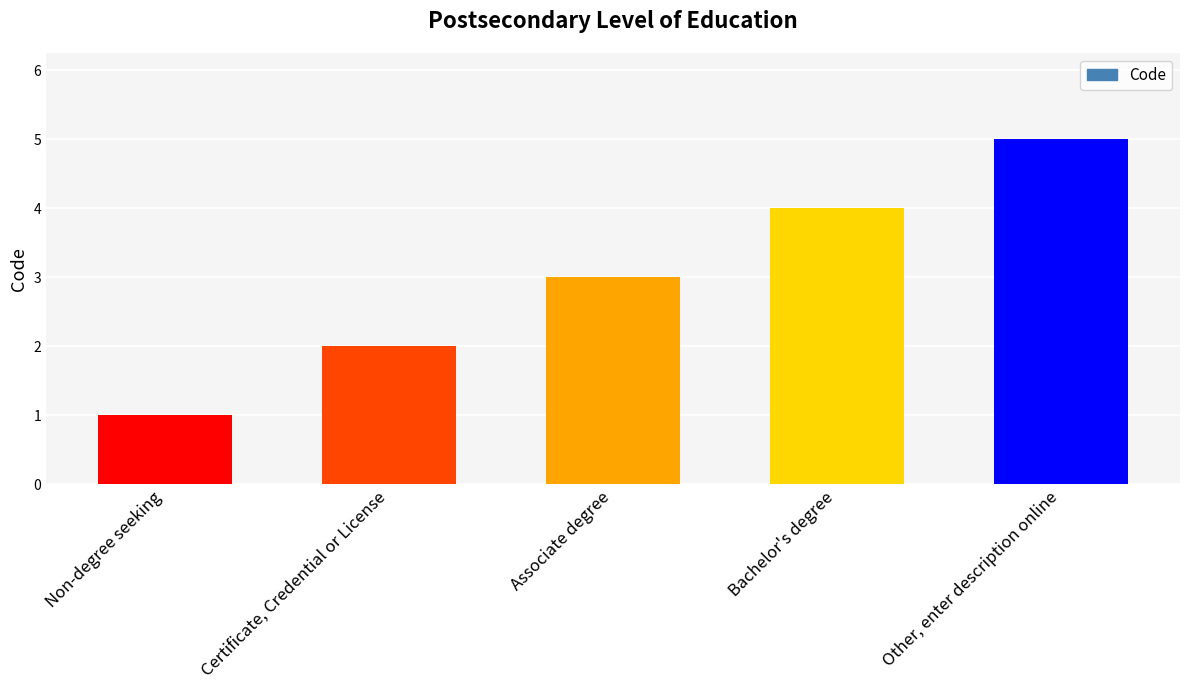

What is the sum of all values?

15